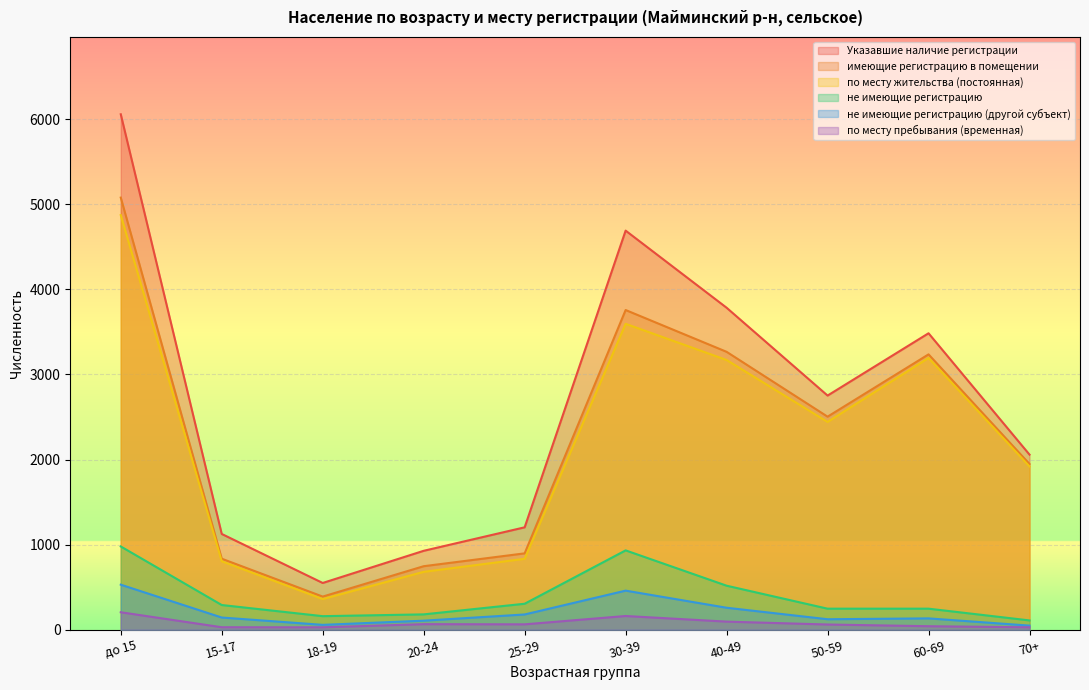

Reading left to right, extract all data points from this chart.

по месту жительства (постоянная): 4872	805	361	681	834	3595	3170	2442	3194	1919
имеющие регистрацию в помещении: 5078	835	390	747	898	3757	3266	2504	3236	1948
не имеющие регистрацию (другой субъект): 530	144	58	107	180	460	259	124	134	49
не имеющие регистрацию: 979	291	160	181	306	933	518	248	248	110
по месту пребывания (временная): 206	30	29	66	64	162	96	62	42	29
Указавшие наличие регистрации: 6057	1126	550	928	1204	4690	3784	2752	3484	2058